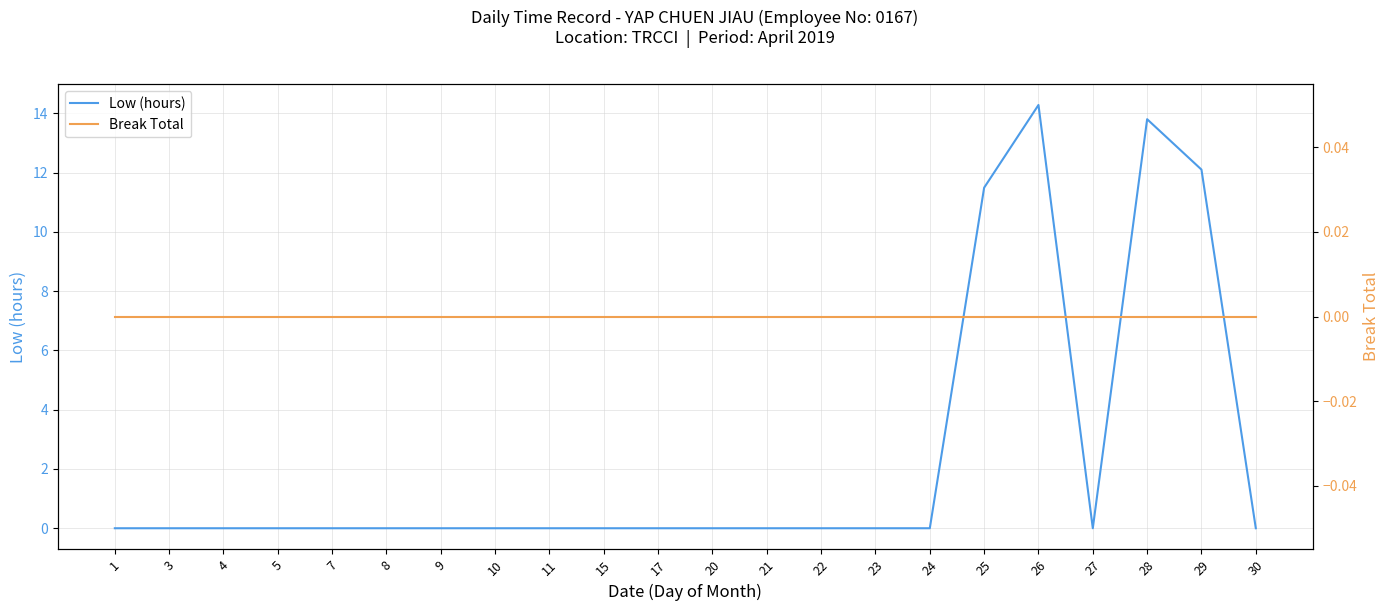

True or false: Break Total has more than 1 points higher than both neighbors.

False